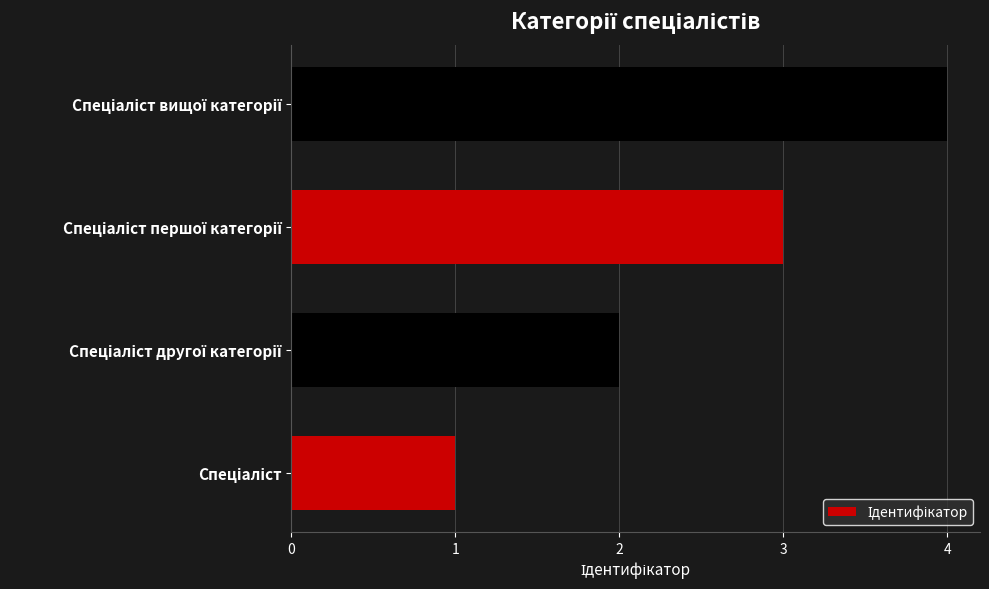

What is the greatest value displayed?

4